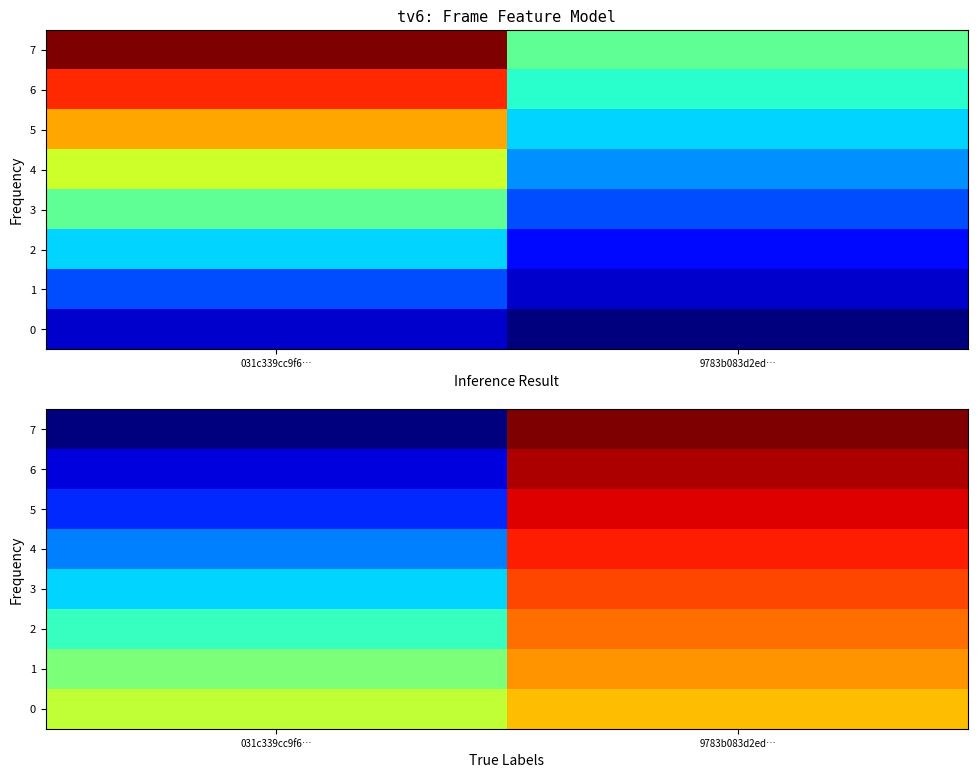

At which category is the sum across all series the highest?

9783b083d2ed…